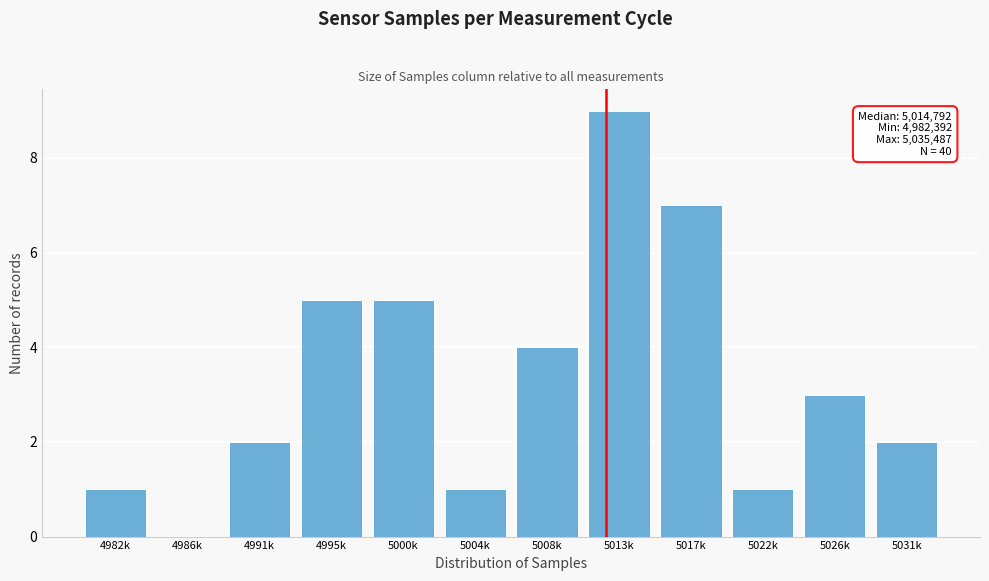

Reading left to right, extract all data points from this chart.

4982k=1	4986k=0	4991k=2	4995k=5	5000k=5	5004k=1	5008k=4	5013k=9	5017k=7	5022k=1	5026k=3	5031k=2